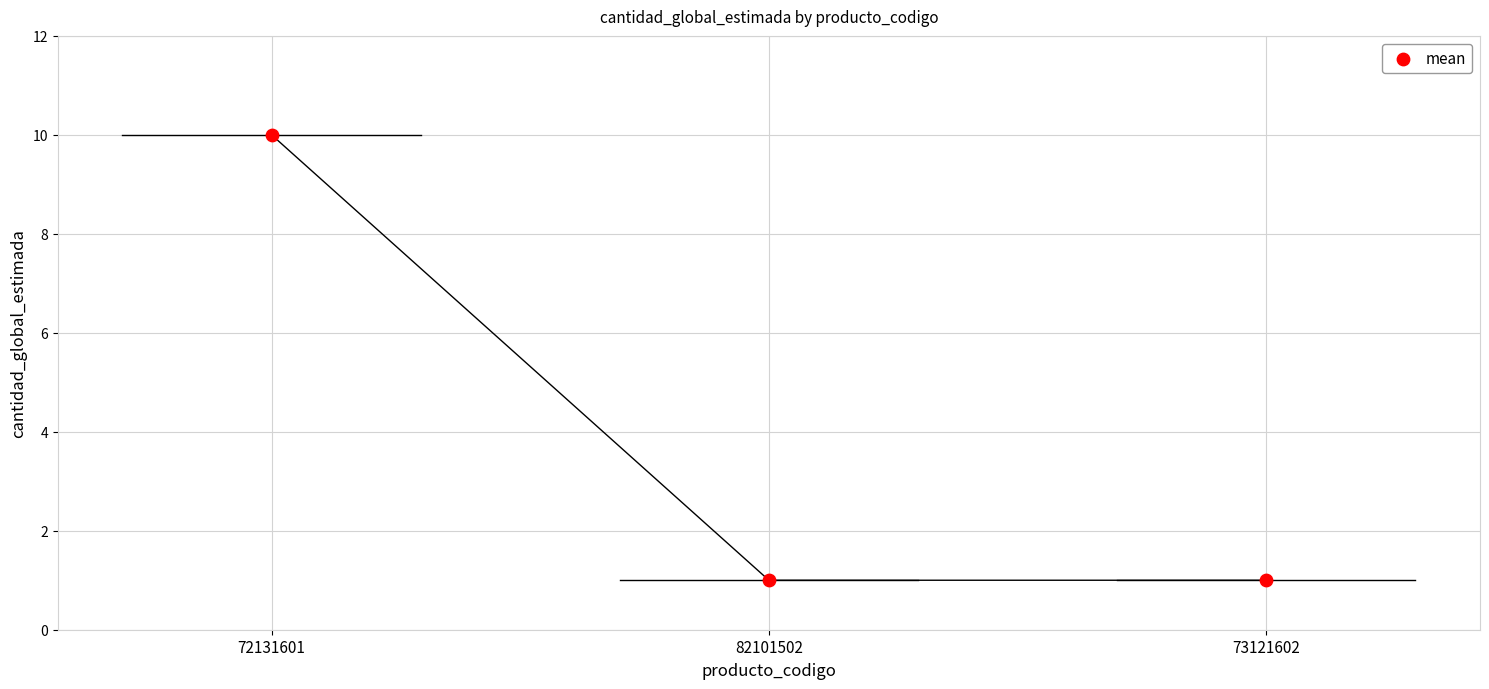

What is the range of Y values (max minus min)?

9